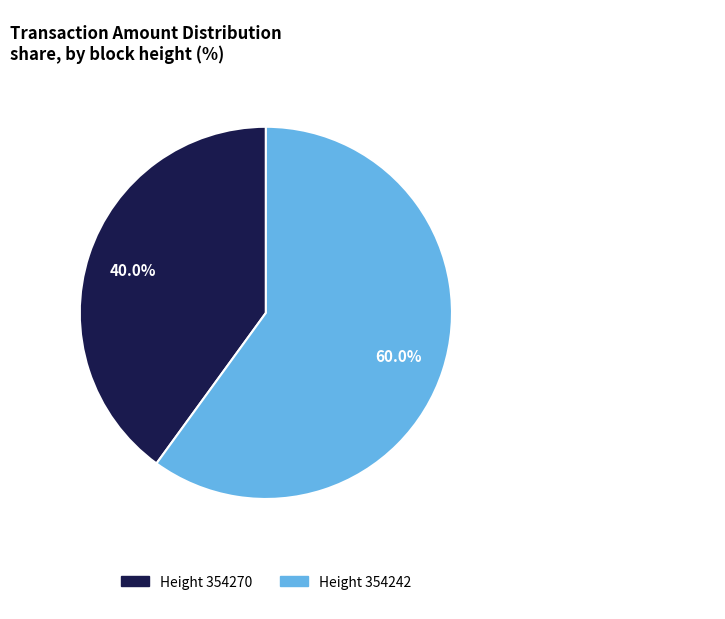

Is there a majority slice in this chart?

Yes